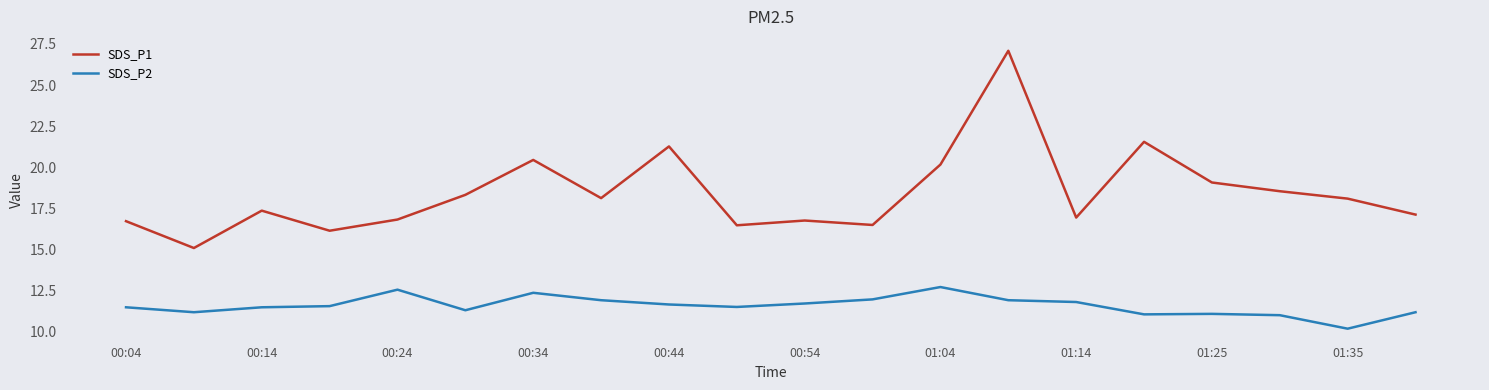

Rank the series by their maximum value, from lowest to highest.

SDS_P2, SDS_P1